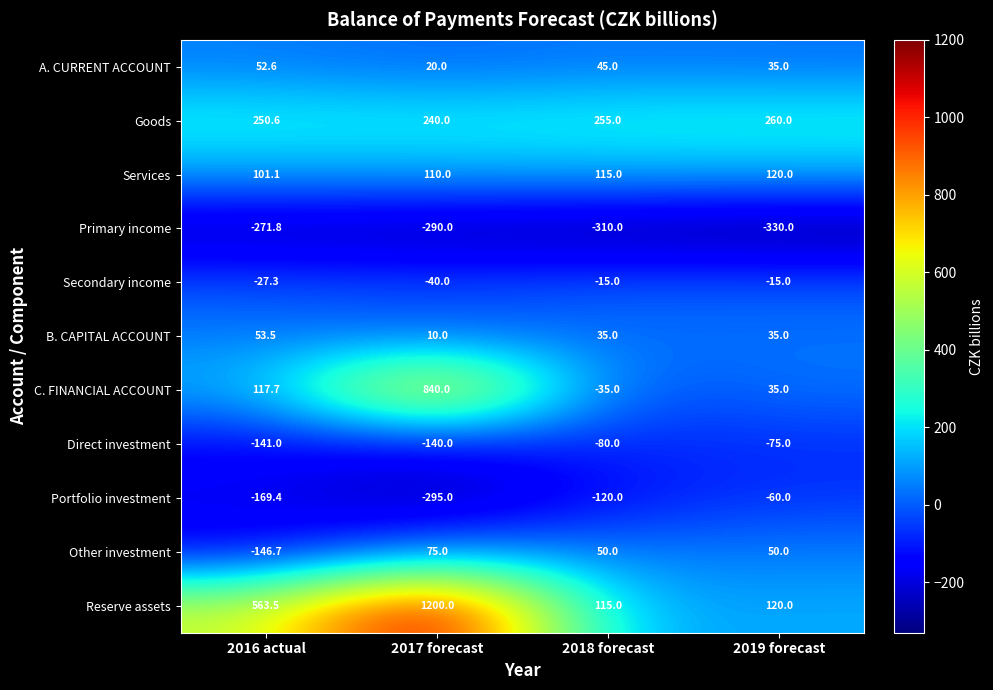

Rank the series at 2017 forecast from highest to lowest value.

Reserve assets, C. FINANCIAL ACCOUNT, Goods, Services, Other investment, A. CURRENT ACCOUNT, B. CAPITAL ACCOUNT, Secondary income, Direct investment, Primary income, Portfolio investment